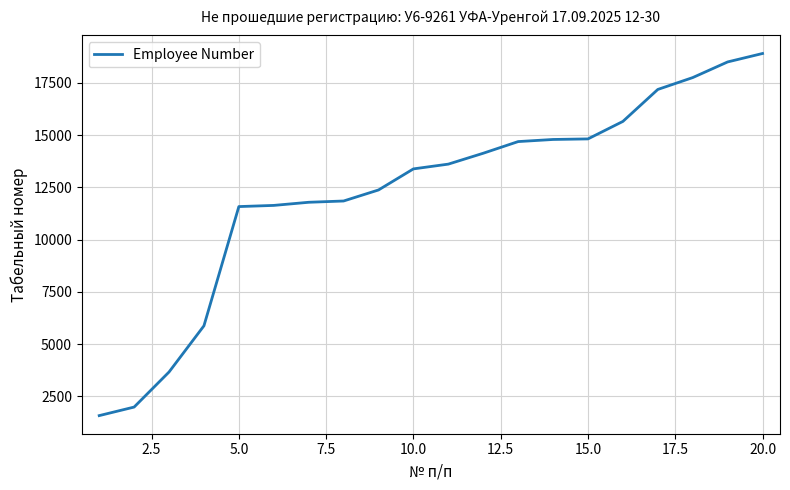

What is the smallest value displayed?

1578